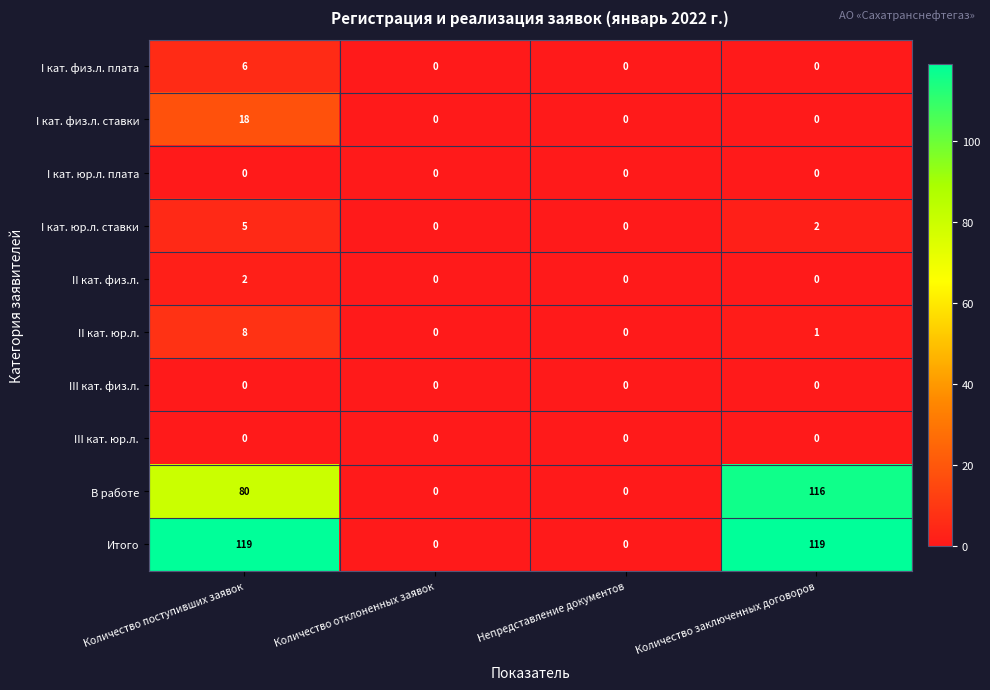

Between Количество поступивших заявок and Количество отклоненных заявок, which series saw the biggest shift?

Итого